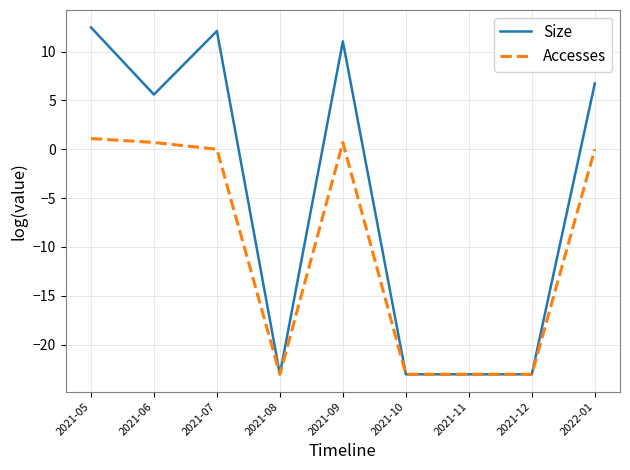

What is the difference between the Size values at 2021-08 and 2021-07?

35.1